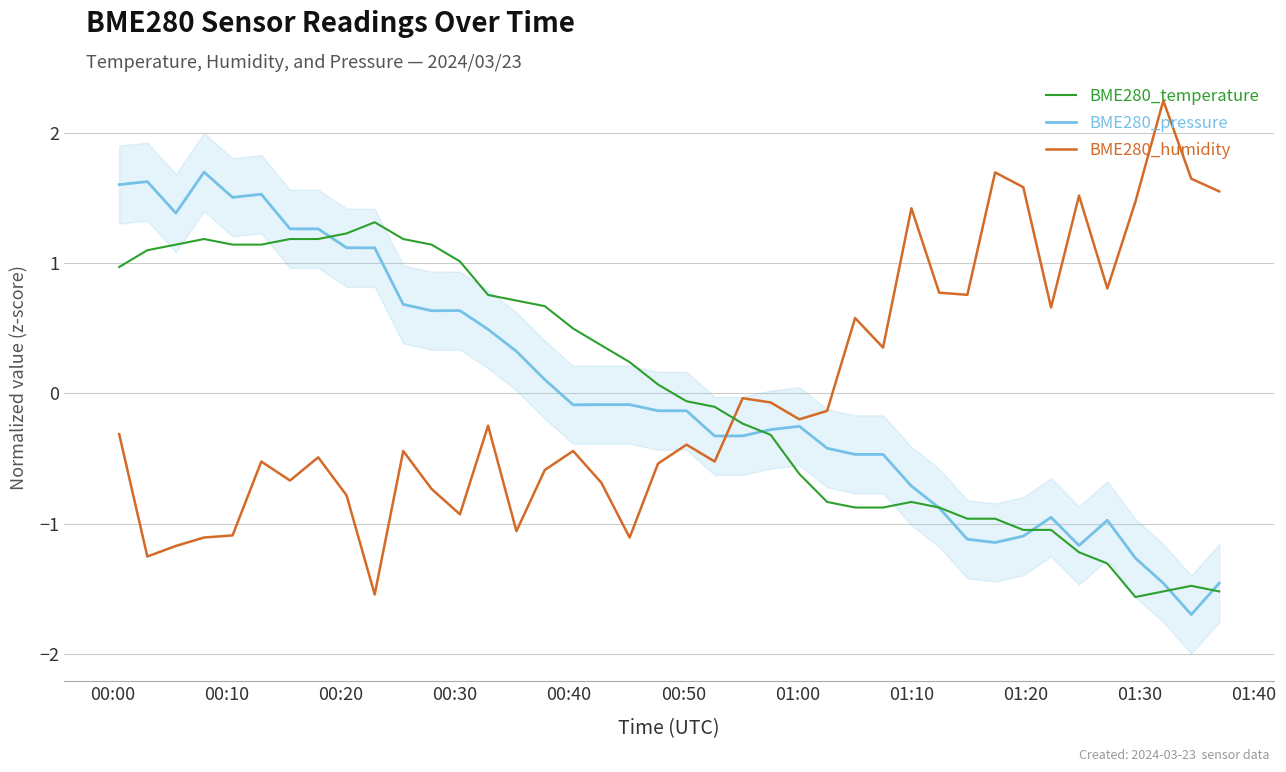

What is the minimum value for BME280_humidity?

-1.5